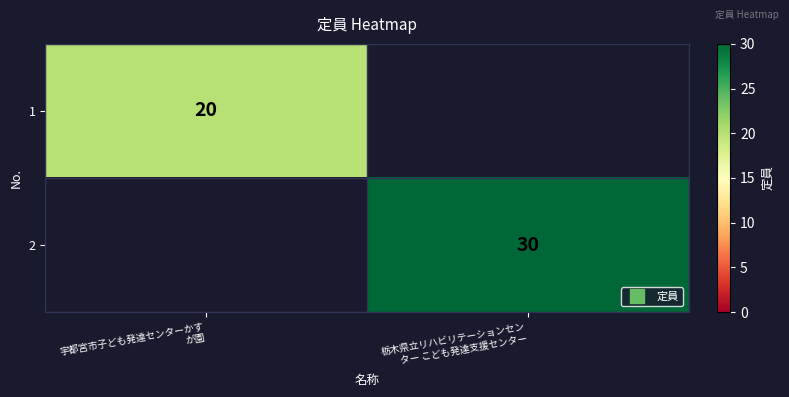

Where is 1 nearest to the value 20?

宇都宮市子ども発達センターかす が園